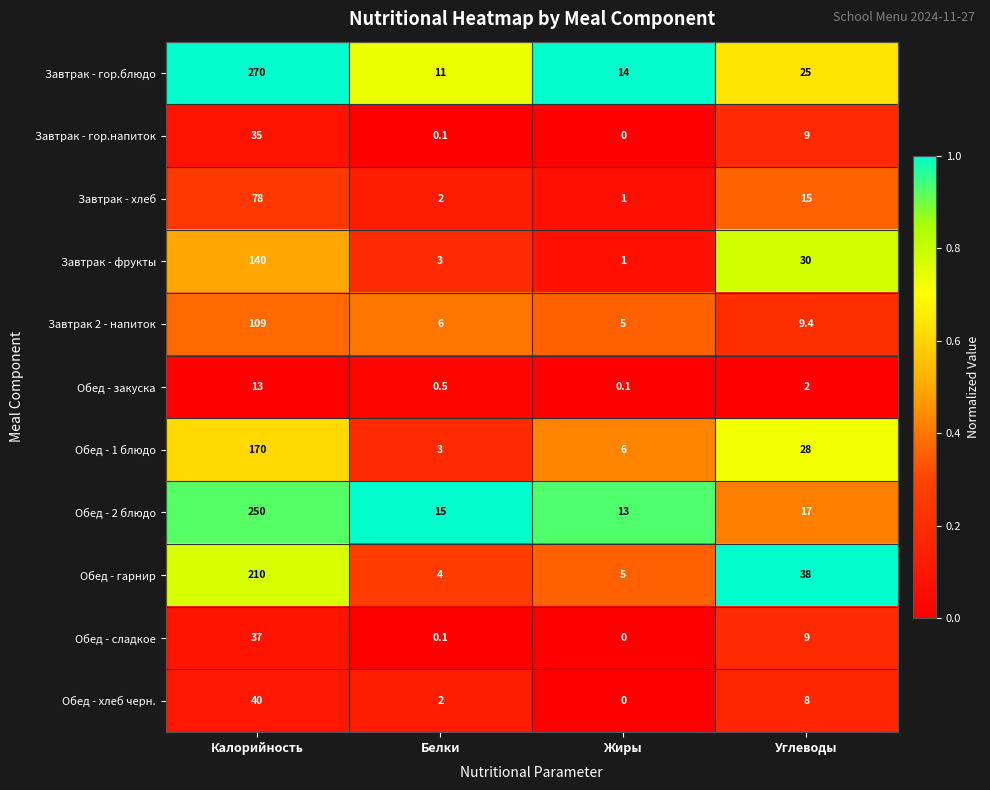

What is the total value across all series at Белки?

46.7